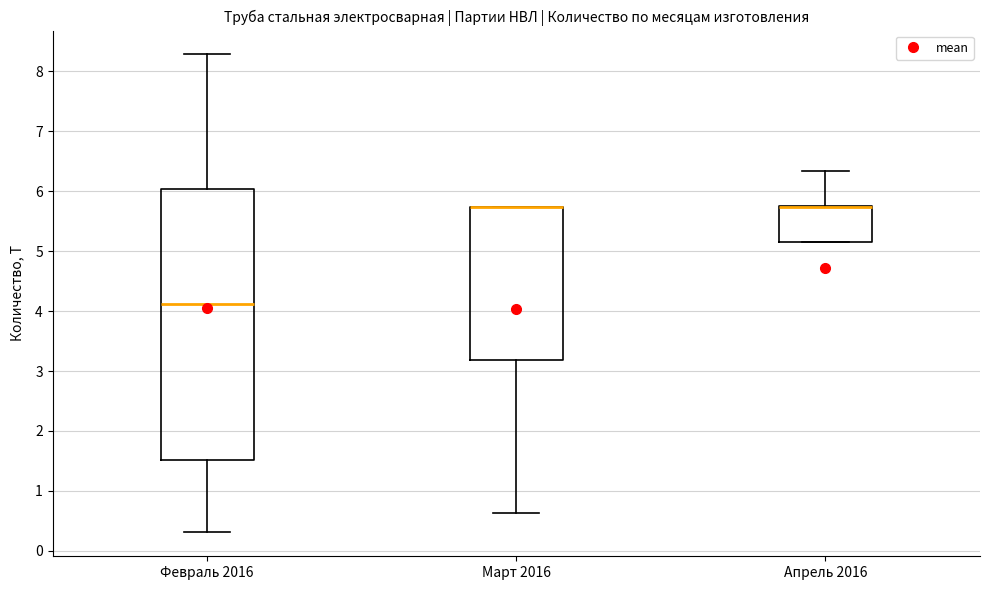

Which box is the tallest, from its lower edge to its upper edge?

Февраль 2016